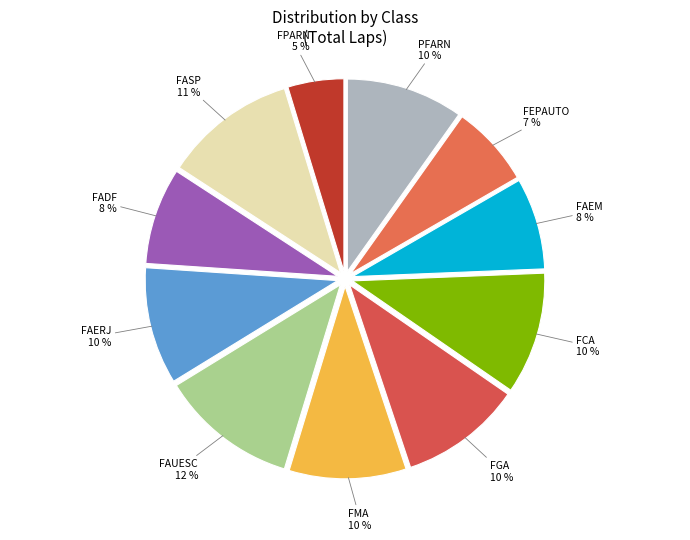

How many slices are in this pie chart?

11